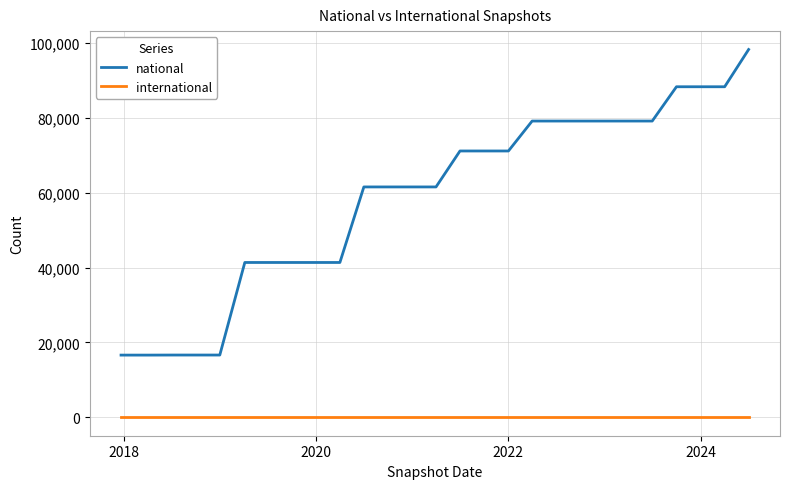

How many distinct data groups are displayed?

2